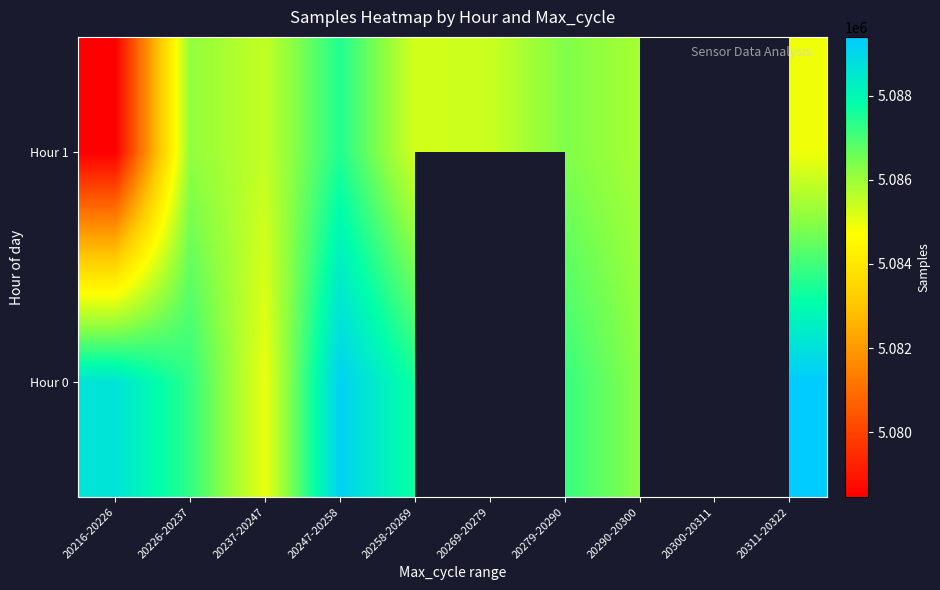

What is the lowest value of the Hour 1 series?

5078458.4